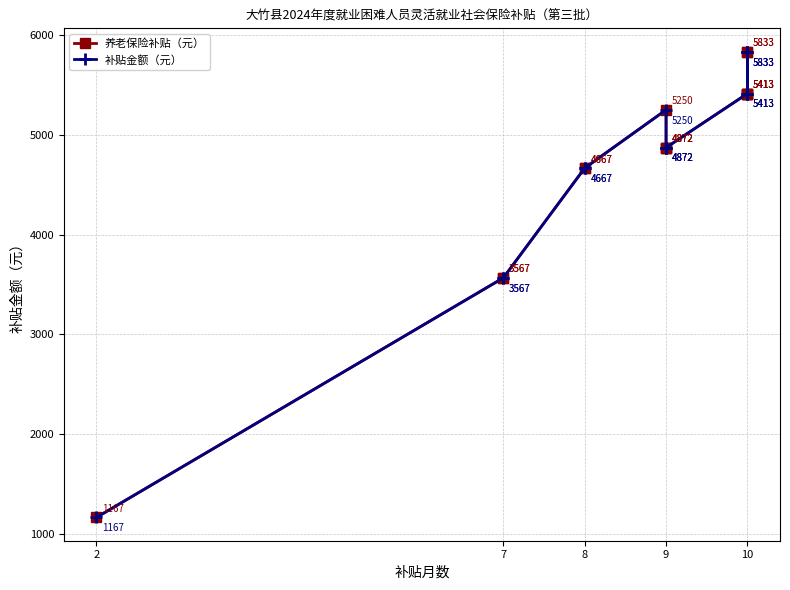

Which series has the largest total across all categories?

补贴金额（元）